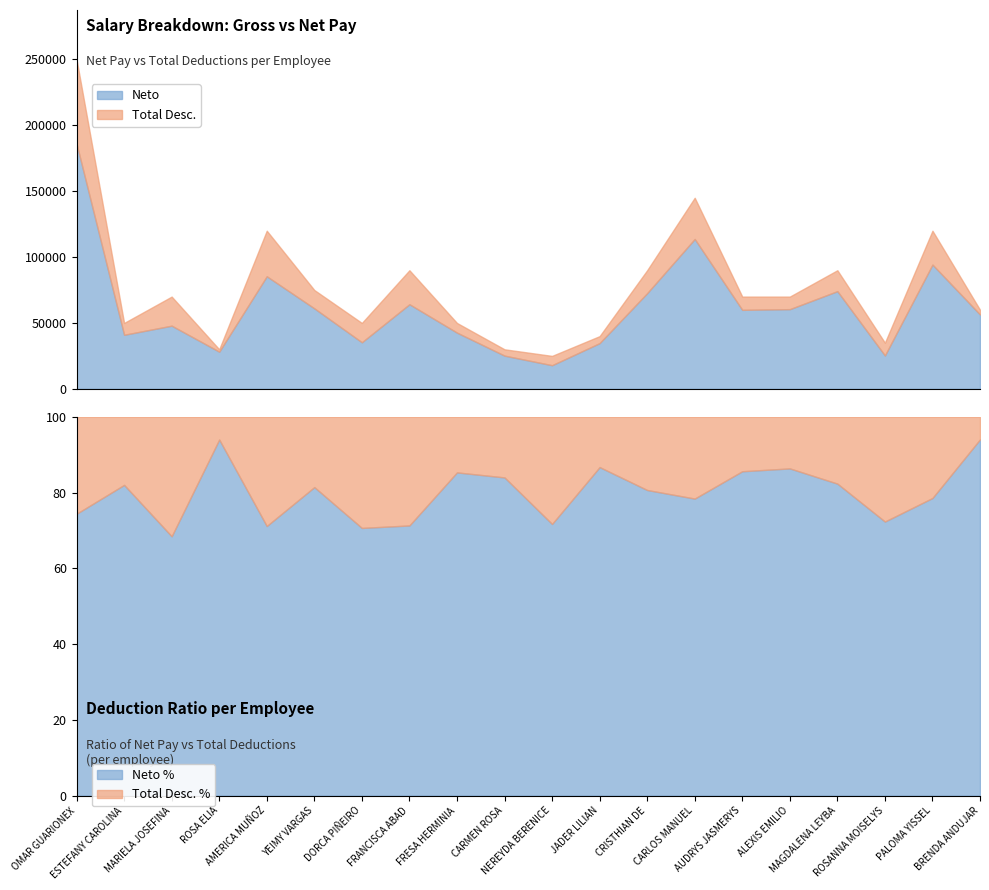

How many lines are shown in the chart?

4